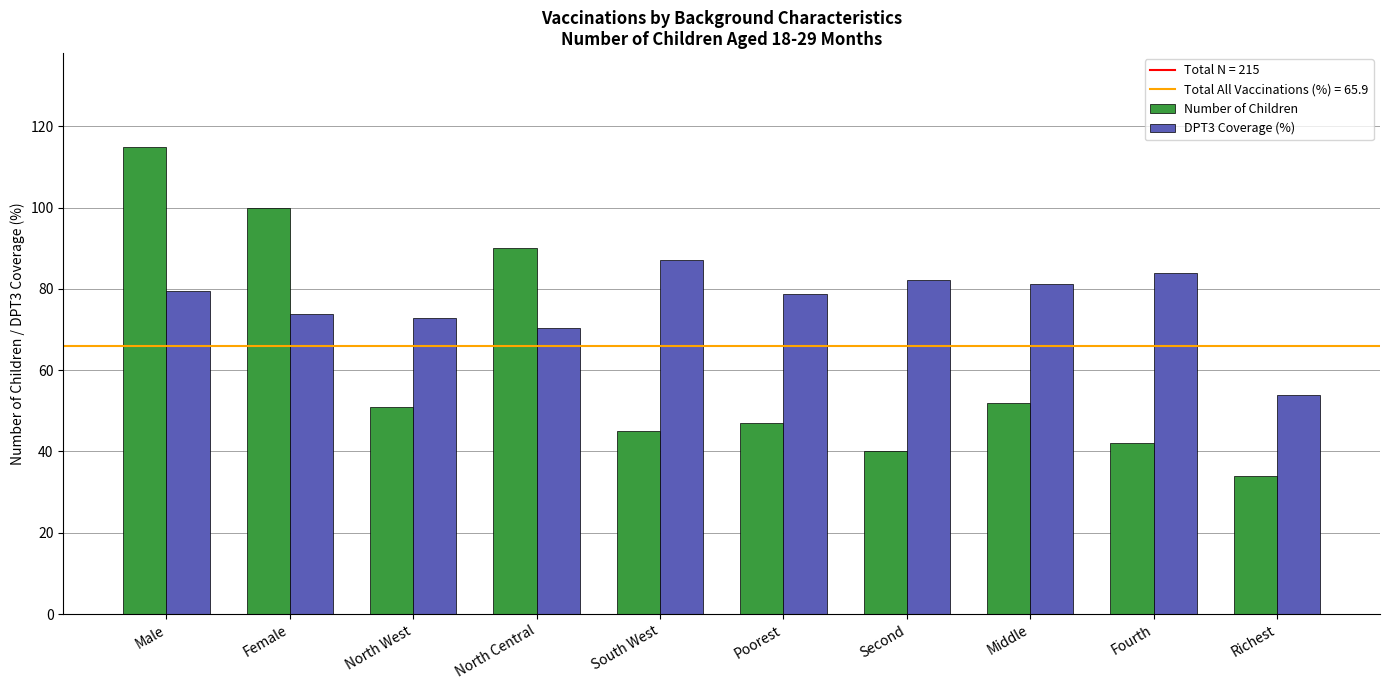

How many distinct data groups are displayed?

2